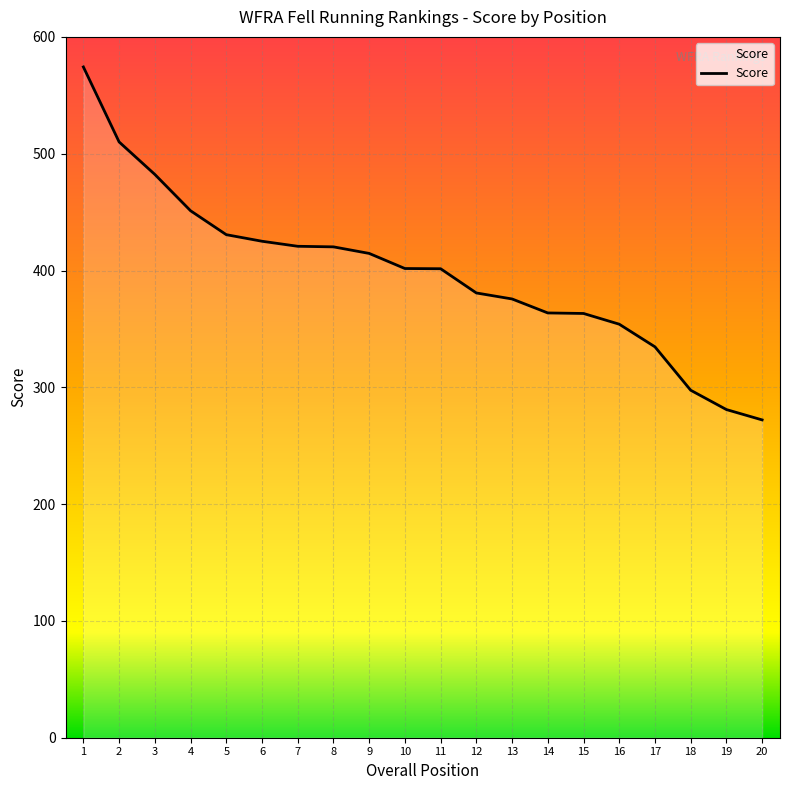

What is the change in value from 3 to 5?

-51.6